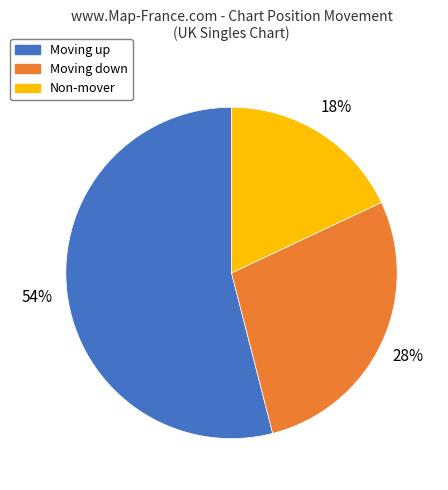

Is there any slice that represents more than half of the pie?

Yes